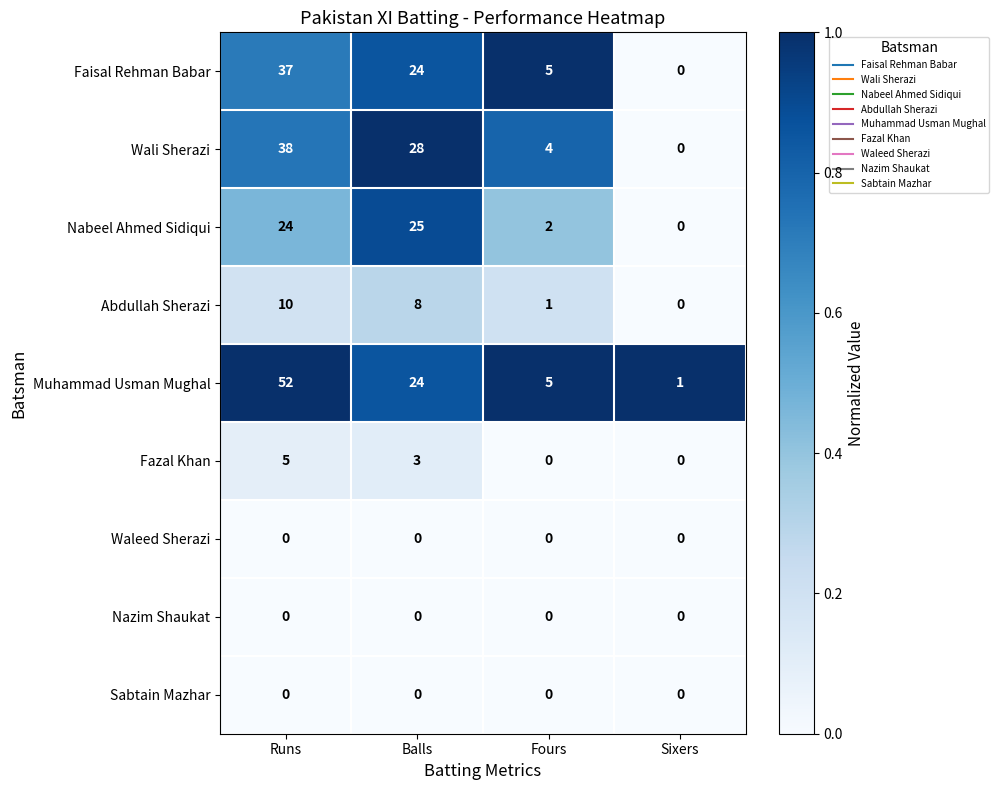

What is the total value across all series at Fours?

17